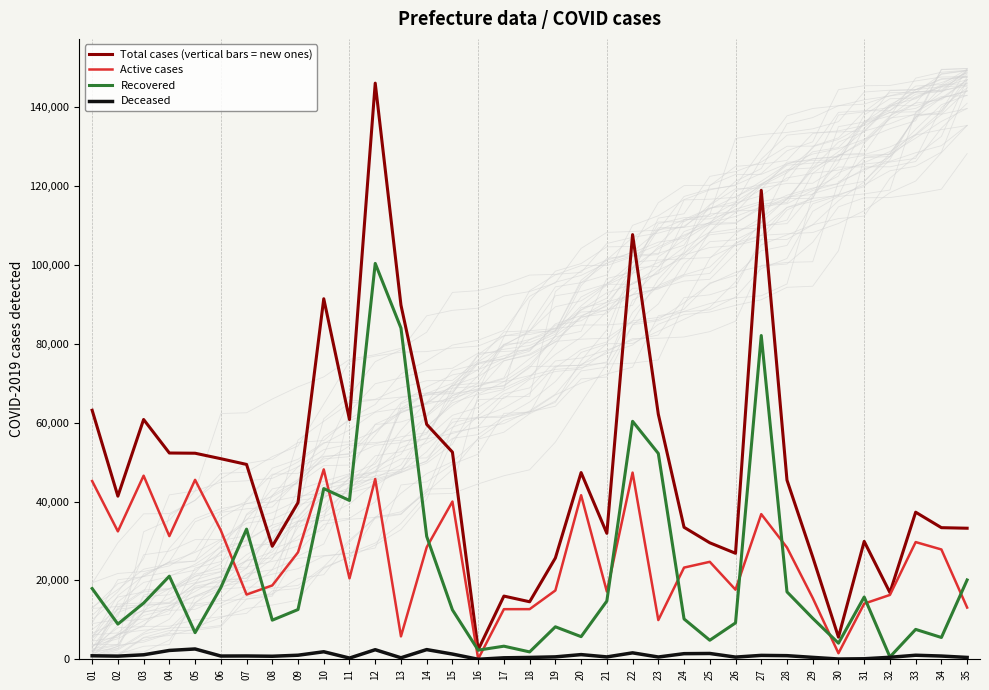

The value of Total cases (vertical bars = new ones) at 31 is 29901. True or false?

True